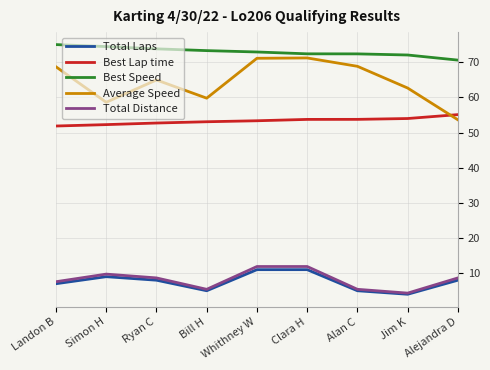

Does the chart display data point markers on the line(s)?

No